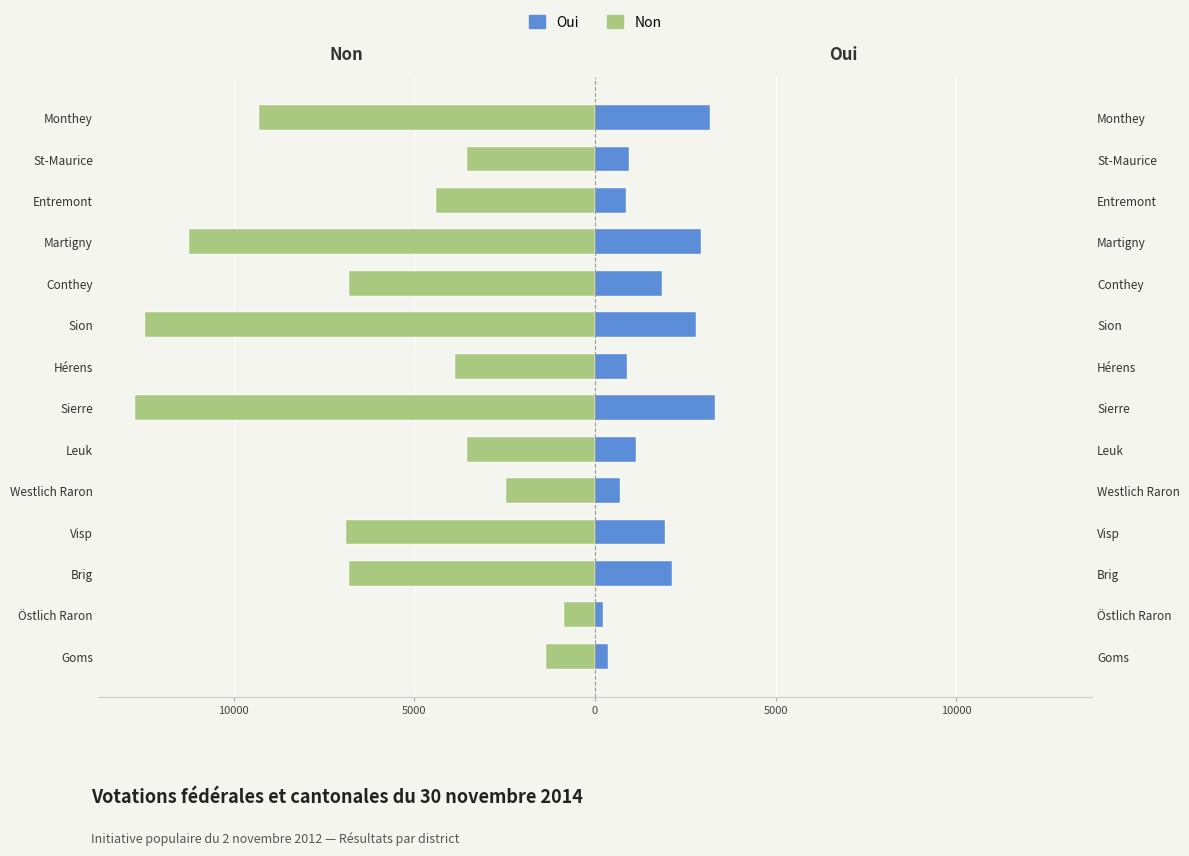

What is the greatest value displayed?

3330